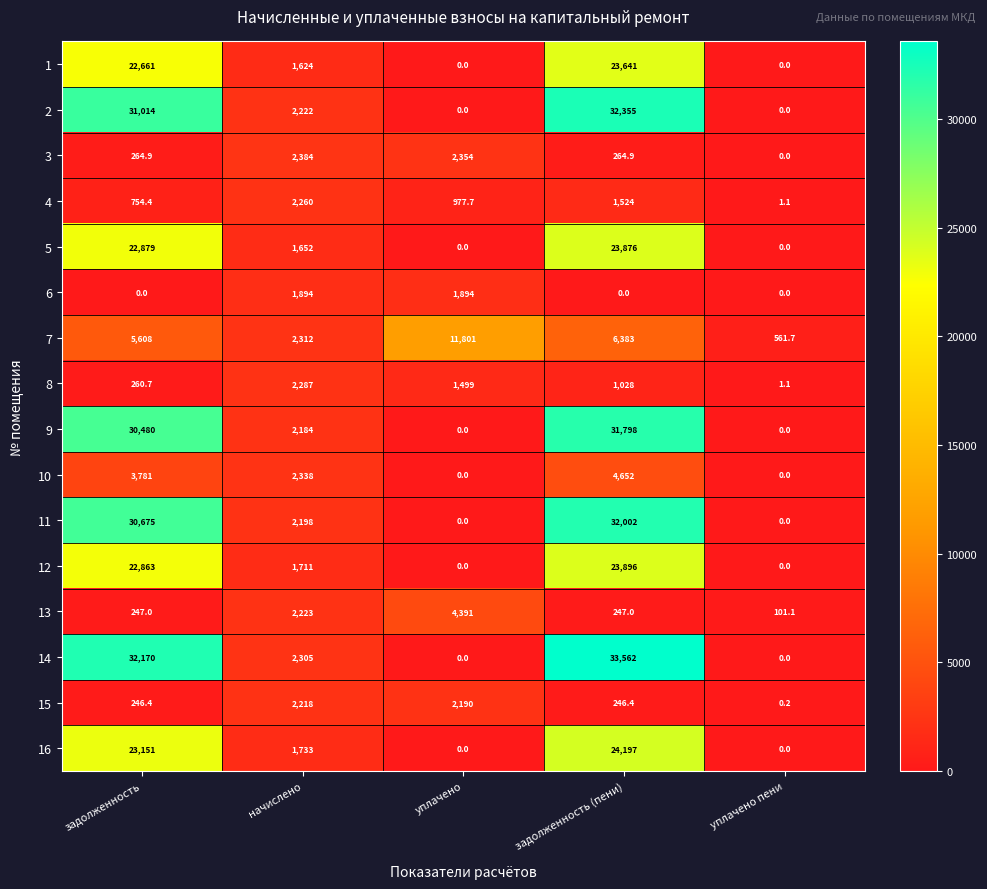

How many values in 3 are above zero?

4